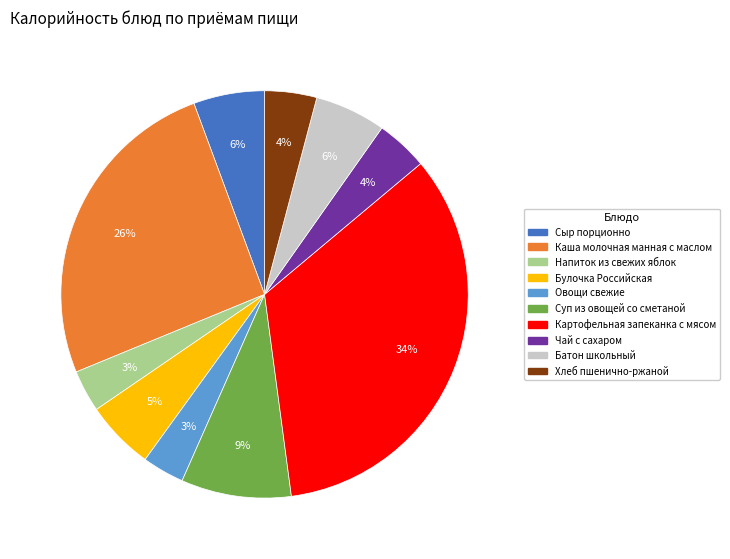

What percentage is the Сыр порционно slice, to the nearest percent?

6%